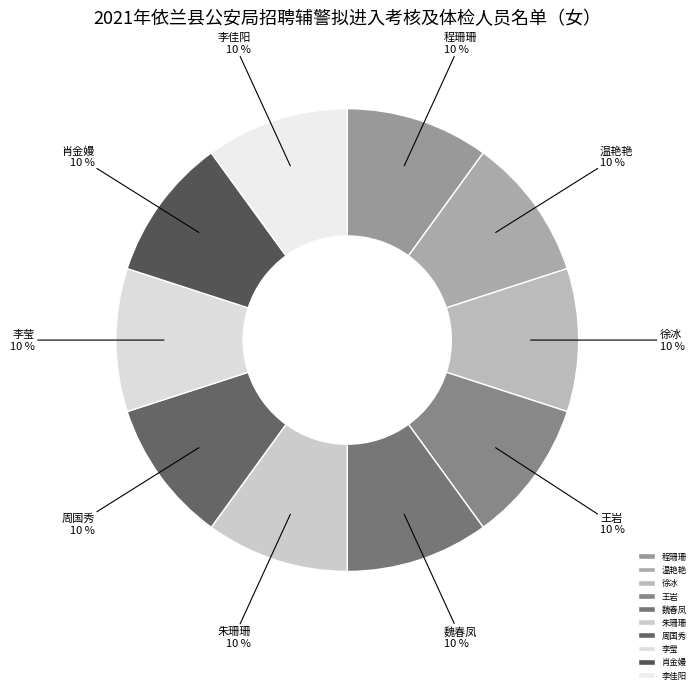

The 徐冰 slice represents 10% of the pie. True or false?

True